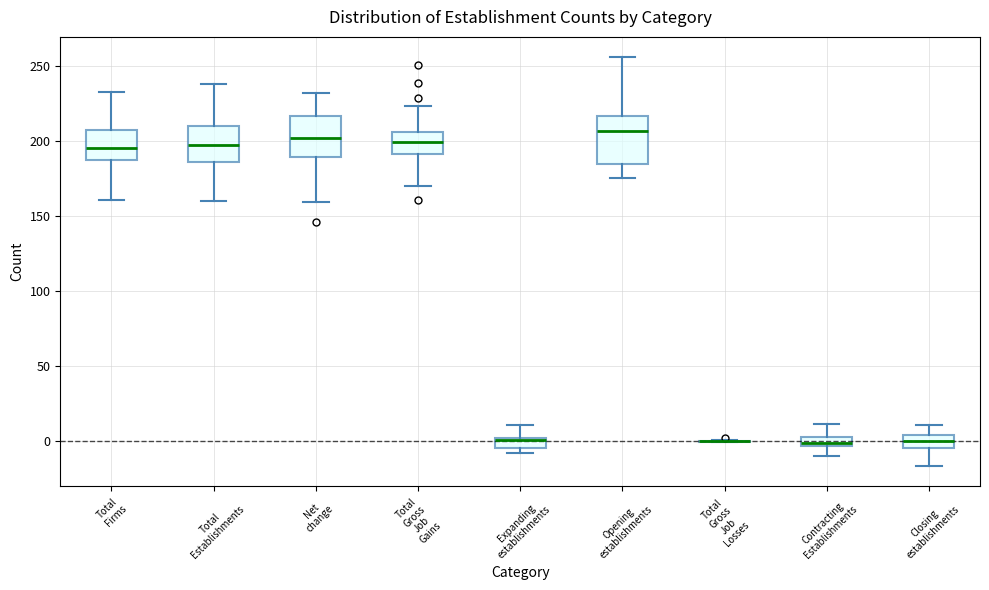

Where is the lower edge of the box for Total Establishments on the y-axis? The values are not printed on the chart, so give them approximately, as read against the axis.

185